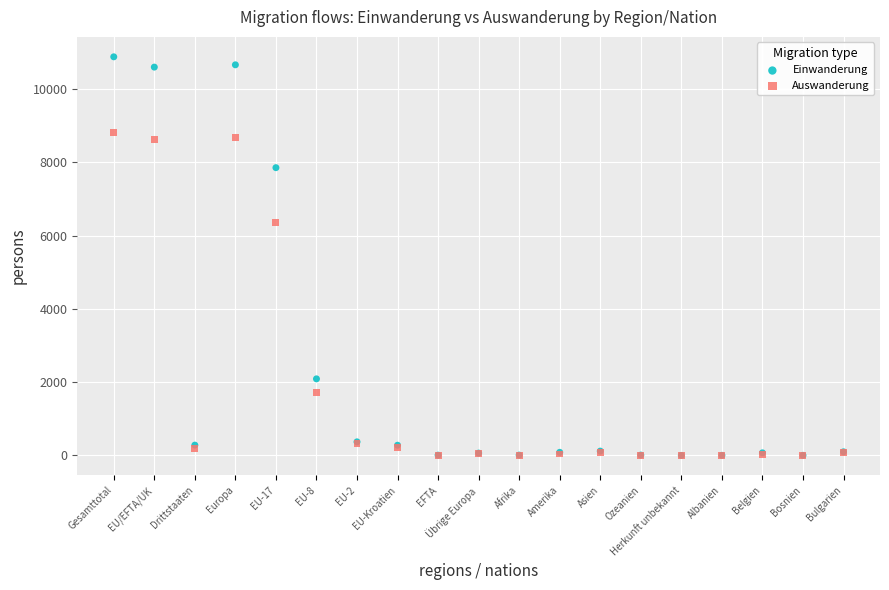

In the Auswanderung series, what Y value is closest to 4404?

6361